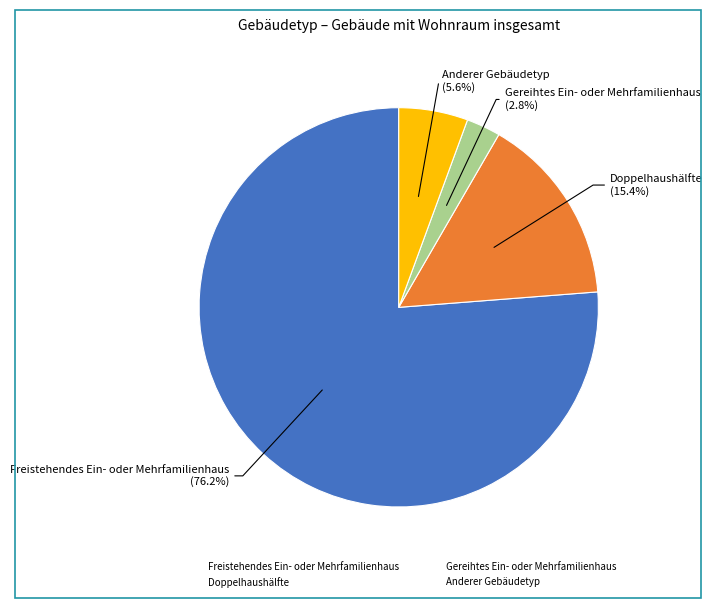

Which category has the smallest portion of the pie?

Gereihtes Ein- oder Mehrfamilienhaus